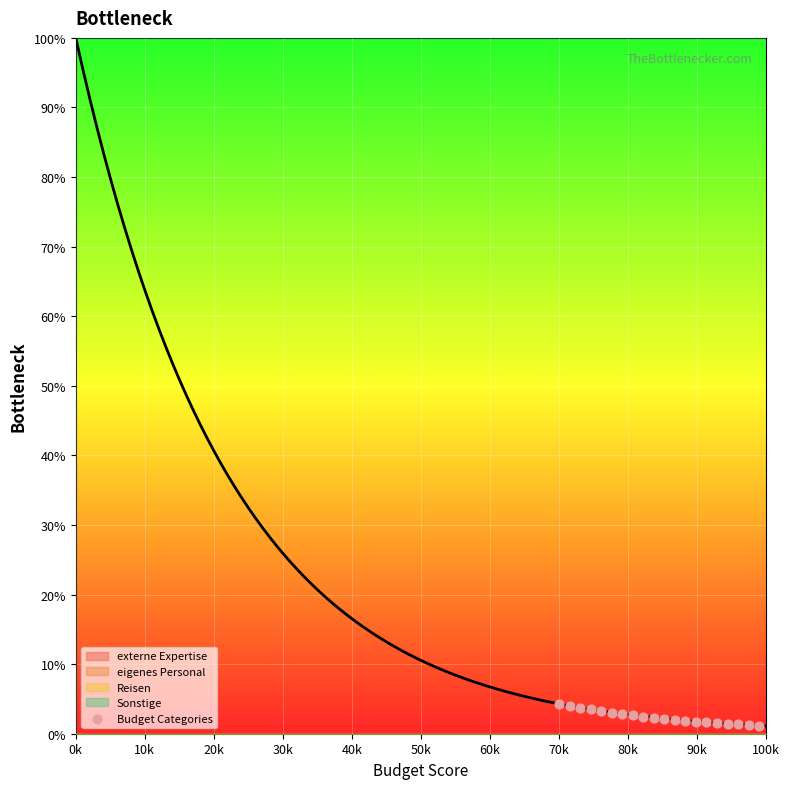

What is the range of Y values (max minus min)?

3.1